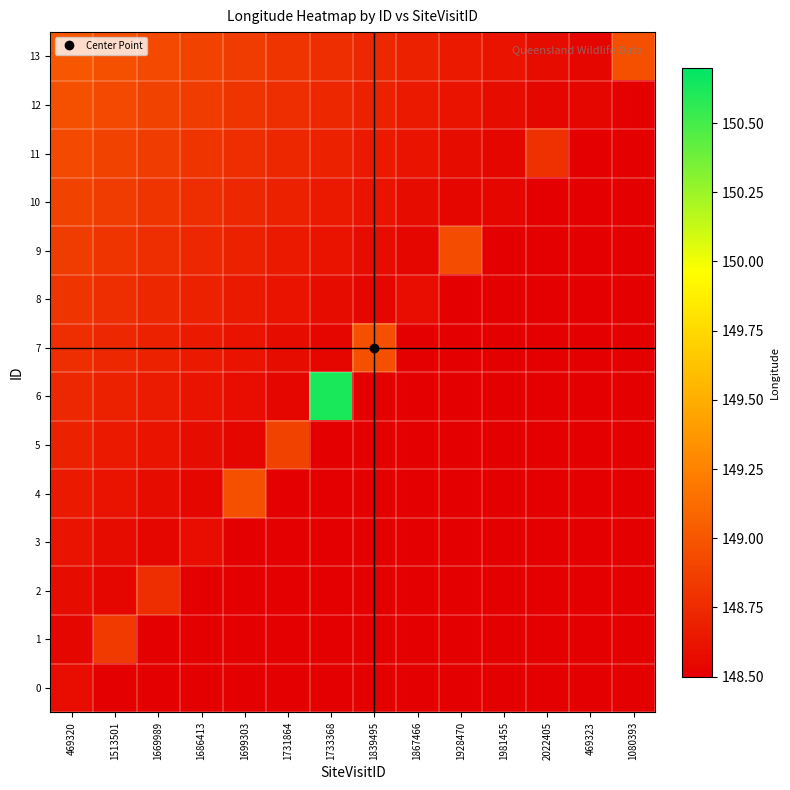

Reading left to right, transcribe all the data shown in this chart.

0: 469320=148.6	1513501=148.5	1669989=148.4	1686413=148.4	1699303=148.3	1731864=148.3	1733368=148.3	1839495=148.2	1867466=148.2	1928470=148.2	1981455=148.1	2022405=148.1	469323=148.0	1080393=148.0
1: 469320=148.5	1513501=148.8	1669989=148.5	1686413=148.4	1699303=148.4	1731864=148.3	1733368=148.3	1839495=148.3	1867466=148.2	1928470=148.2	1981455=148.2	2022405=148.1	469323=148.1	1080393=148.0
2: 469320=148.6	1513501=148.5	1669989=148.8	1686413=148.5	1699303=148.4	1731864=148.4	1733368=148.3	1839495=148.3	1867466=148.3	1928470=148.2	1981455=148.2	2022405=148.2	469323=148.1	1080393=148.1
3: 469320=148.6	1513501=148.6	1669989=148.5	1686413=148.6	1699303=148.5	1731864=148.4	1733368=148.4	1839495=148.3	1867466=148.3	1928470=148.3	1981455=148.2	2022405=148.2	469323=148.2	1080393=148.1
4: 469320=148.7	1513501=148.6	1669989=148.6	1686413=148.5	1699303=149.0	1731864=148.5	1733368=148.4	1839495=148.4	1867466=148.3	1928470=148.3	1981455=148.3	2022405=148.2	469323=148.2	1080393=148.2
5: 469320=148.7	1513501=148.7	1669989=148.6	1686413=148.6	1699303=148.5	1731864=148.9	1733368=148.5	1839495=148.4	1867466=148.4	1928470=148.3	1981455=148.3	2022405=148.3	469323=148.2	1080393=148.2
6: 469320=148.7	1513501=148.7	1669989=148.7	1686413=148.6	1699303=148.6	1731864=148.5	1733368=150.6	1839495=148.5	1867466=148.4	1928470=148.4	1981455=148.3	2022405=148.3	469323=148.3	1080393=148.2
7: 469320=148.8	1513501=148.7	1669989=148.7	1686413=148.7	1699303=148.6	1731864=148.6	1733368=148.5	1839495=149.0	1867466=148.5	1928470=148.4	1981455=148.4	2022405=148.3	469323=148.3	1080393=148.3
8: 469320=148.8	1513501=148.8	1669989=148.7	1686413=148.7	1699303=148.7	1731864=148.6	1733368=148.6	1839495=148.5	1867466=148.6	1928470=148.5	1981455=148.4	2022405=148.4	469323=148.3	1080393=148.3
9: 469320=148.8	1513501=148.8	1669989=148.8	1686413=148.7	1699303=148.7	1731864=148.7	1733368=148.6	1839495=148.6	1867466=148.5	1928470=148.9	1981455=148.5	2022405=148.4	469323=148.4	1080393=148.3
10: 469320=148.9	1513501=148.8	1669989=148.8	1686413=148.8	1699303=148.7	1731864=148.7	1733368=148.7	1839495=148.6	1867466=148.6	1928470=148.5	1981455=148.5	2022405=148.5	469323=148.4	1080393=148.4
11: 469320=148.9	1513501=148.9	1669989=148.8	1686413=148.8	1699303=148.8	1731864=148.7	1733368=148.7	1839495=148.7	1867466=148.6	1928470=148.6	1981455=148.5	2022405=148.8	469323=148.5	1080393=148.4
12: 469320=149.0	1513501=148.9	1669989=148.9	1686413=148.8	1699303=148.8	1731864=148.8	1733368=148.7	1839495=148.7	1867466=148.7	1928470=148.6	1981455=148.6	2022405=148.5	469323=148.5	1080393=148.5
13: 469320=149.0	1513501=149.0	1669989=148.9	1686413=148.9	1699303=148.8	1731864=148.8	1733368=148.8	1839495=148.7	1867466=148.7	1928470=148.7	1981455=148.6	2022405=148.6	469323=148.5	1080393=149.0